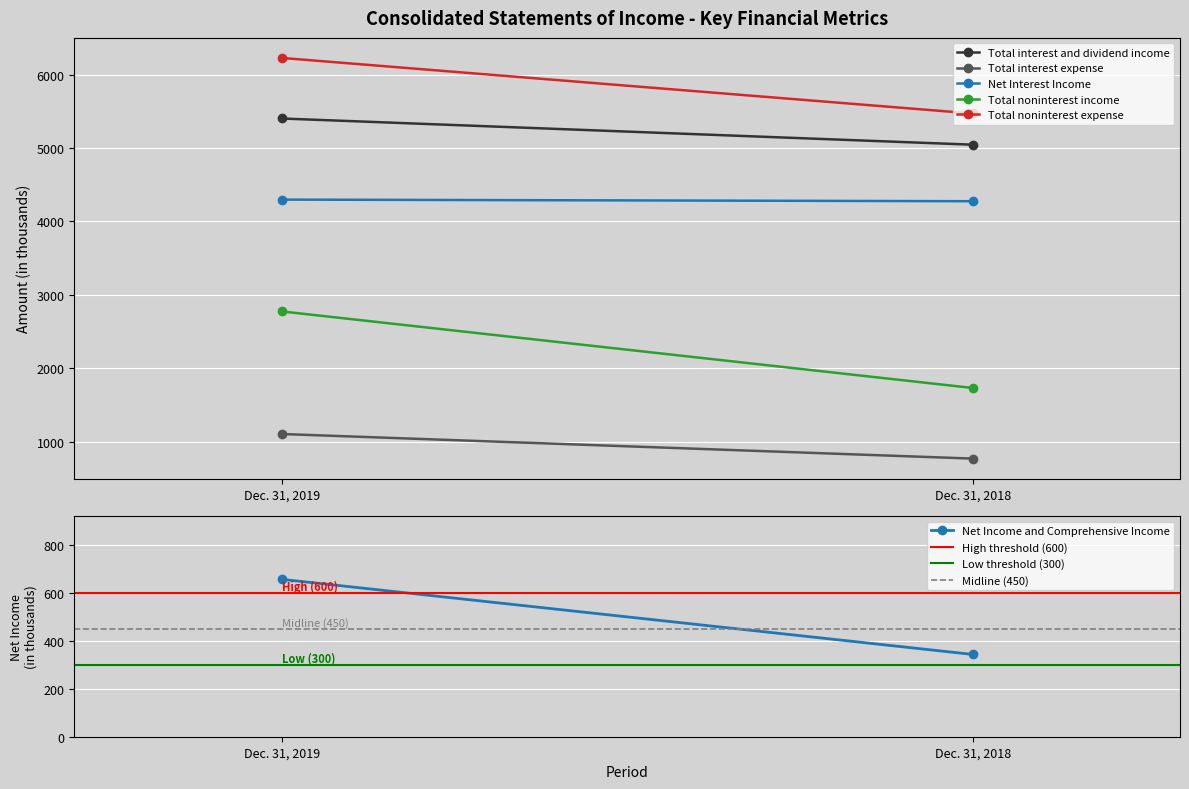

What is the difference between the highest and lowest values at Dec. 31, 2019?

5570